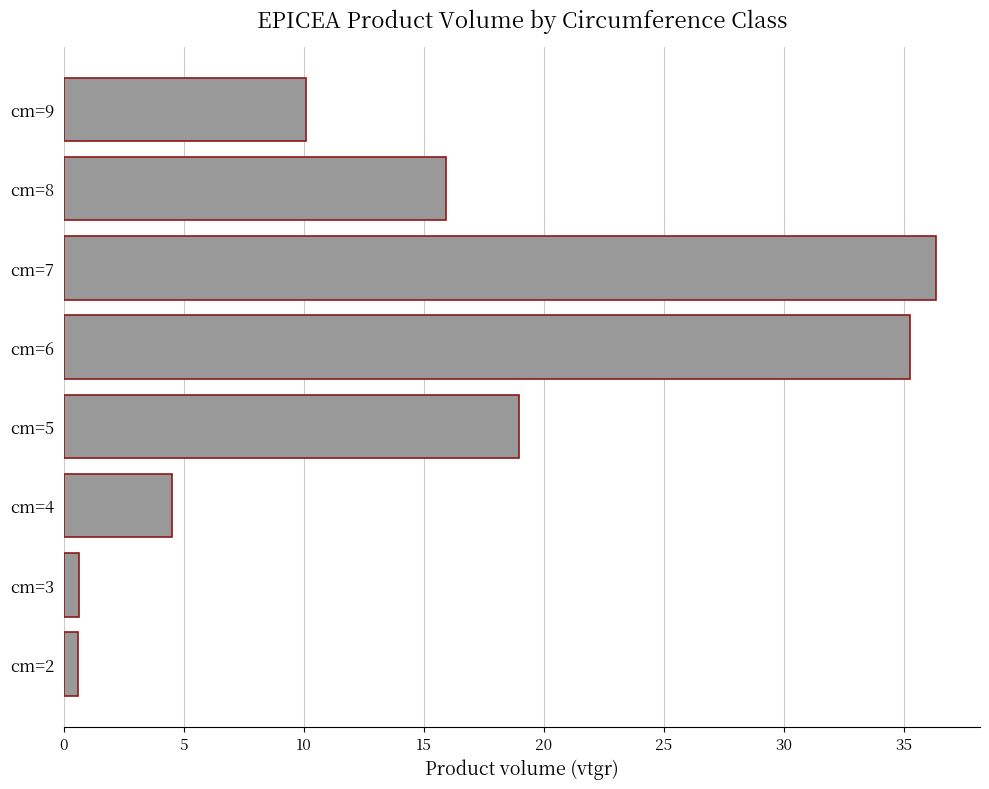

Reading top to bottom, list all the values displayed in this chart.

10.1	15.9	36.4	35.3	19.0	4.5	0.6	0.6